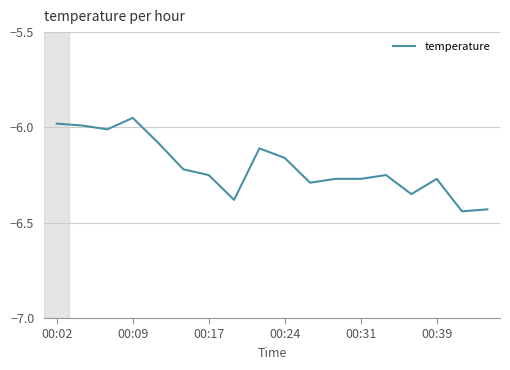

What is the difference between the maximum and minimum values?

0.5